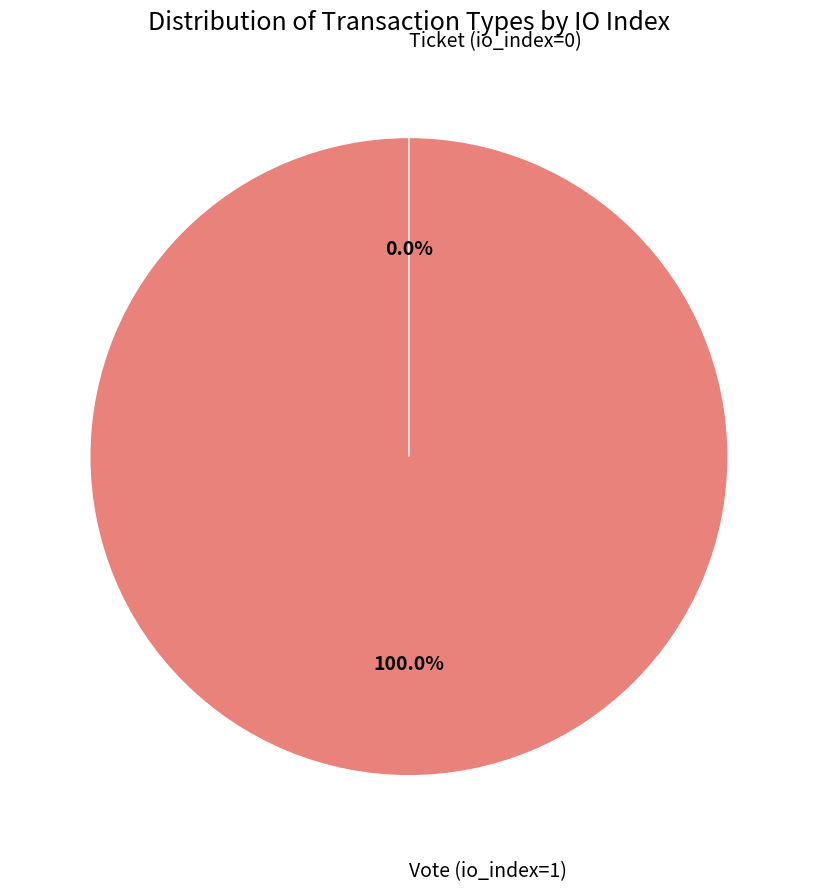

Count the number of slices in the pie.

2